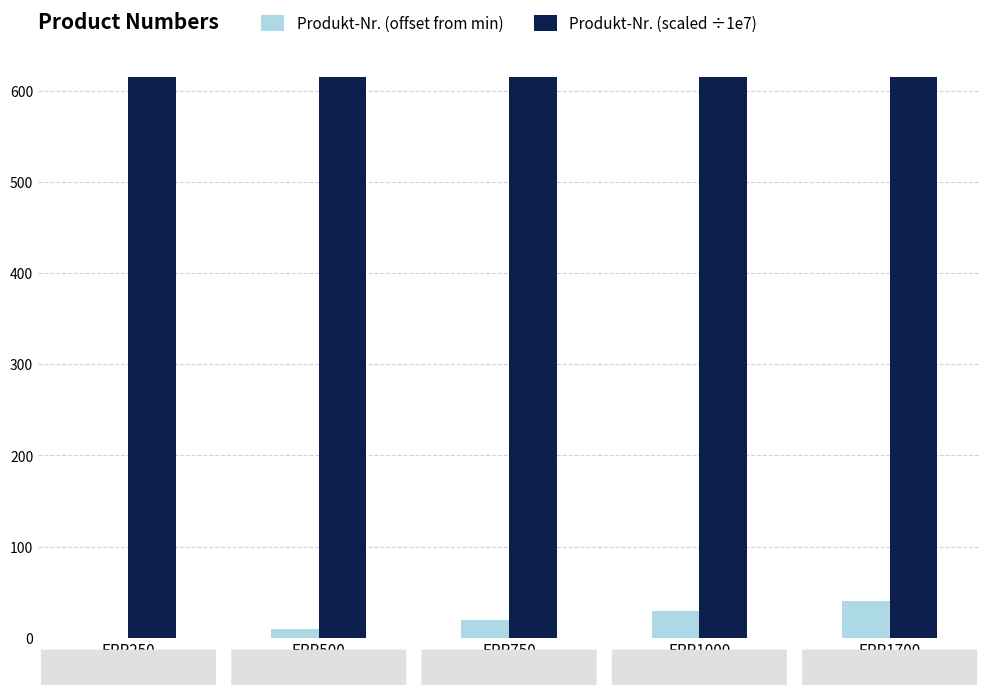

What is the sum of all Produkt-Nr. (offset from min) values?

100.0